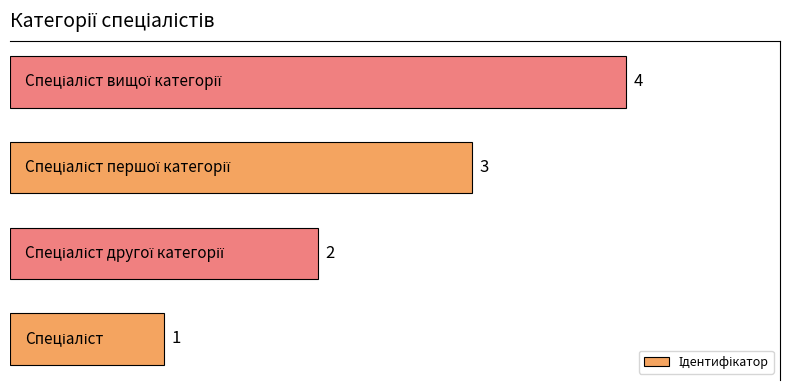

How many values are between 2 and 4?

3